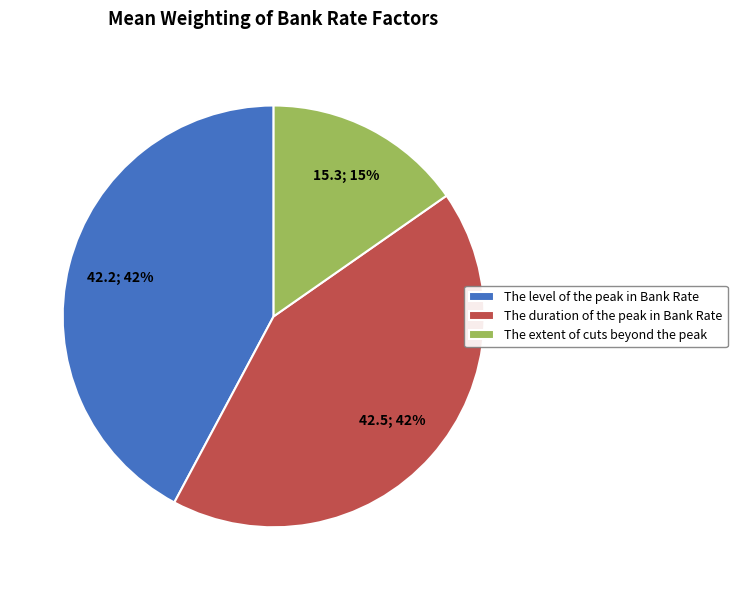

Does any single category account for the majority?

No